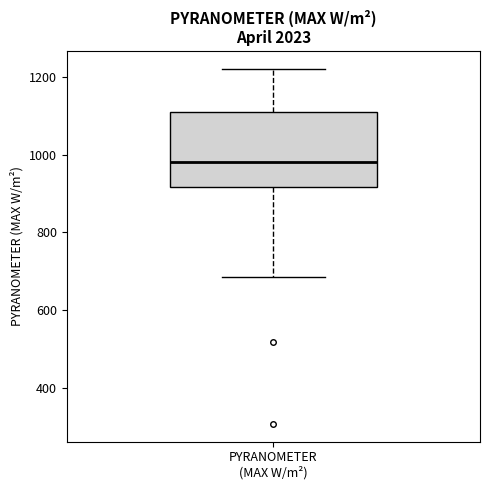

Where does the median line of the box for PYRANOMETER (MAX W/m²) sit on the y-axis? The values are not printed on the chart, so give them approximately, as read against the axis.

980